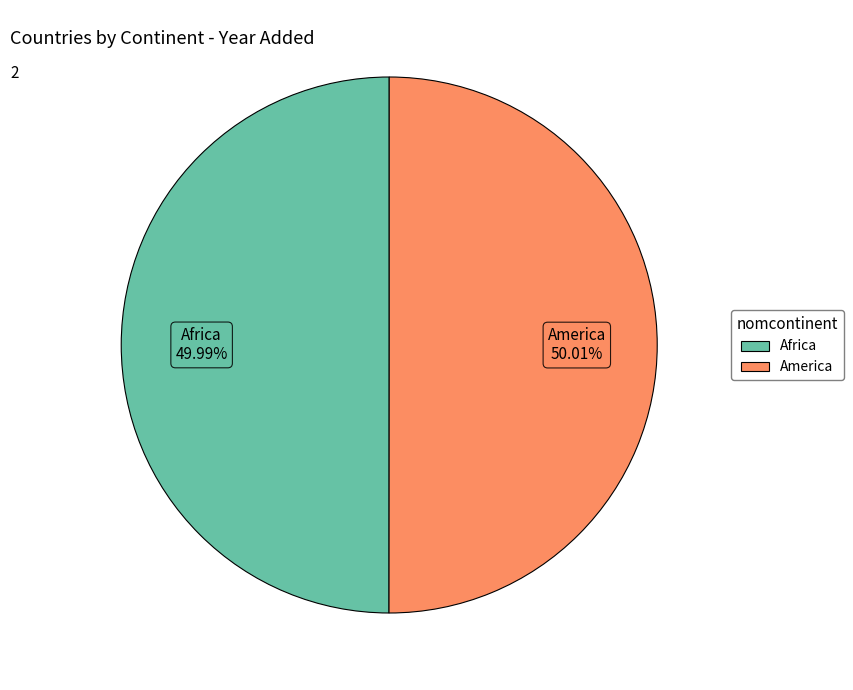

How much of the chart is everything except Africa?

50.0%